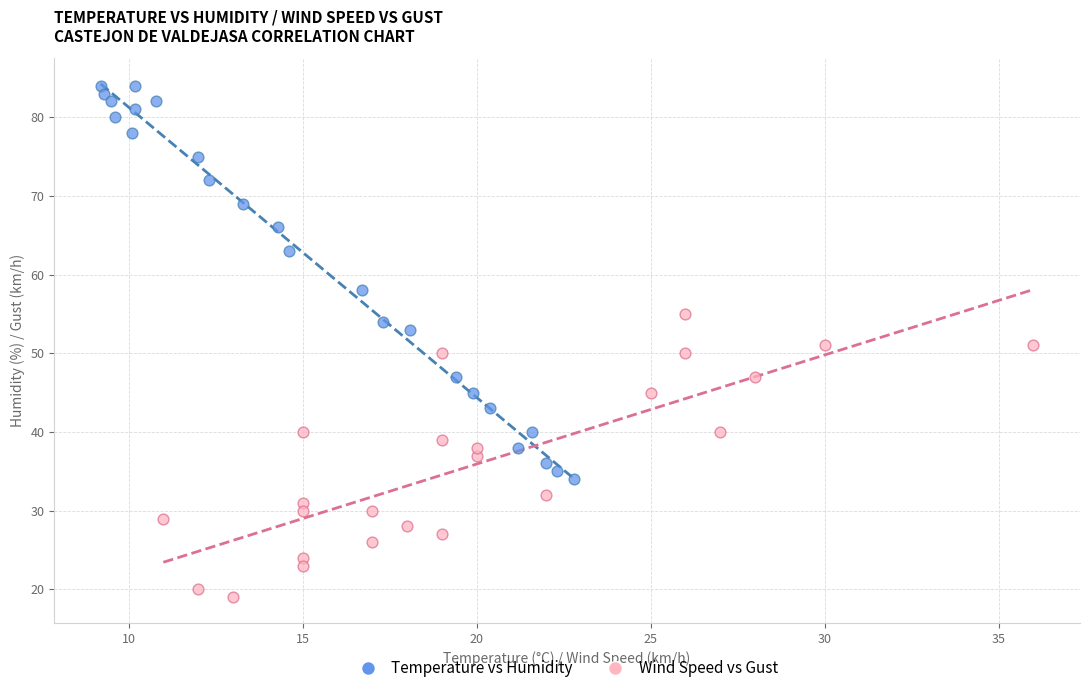

Which series has the widest spread of Y values?

Temperature vs Humidity